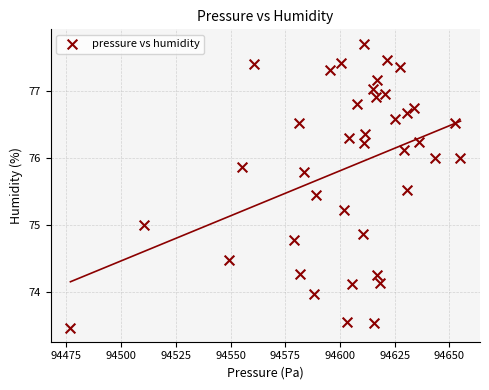

What is the range of X values (max minus min)?

178.2